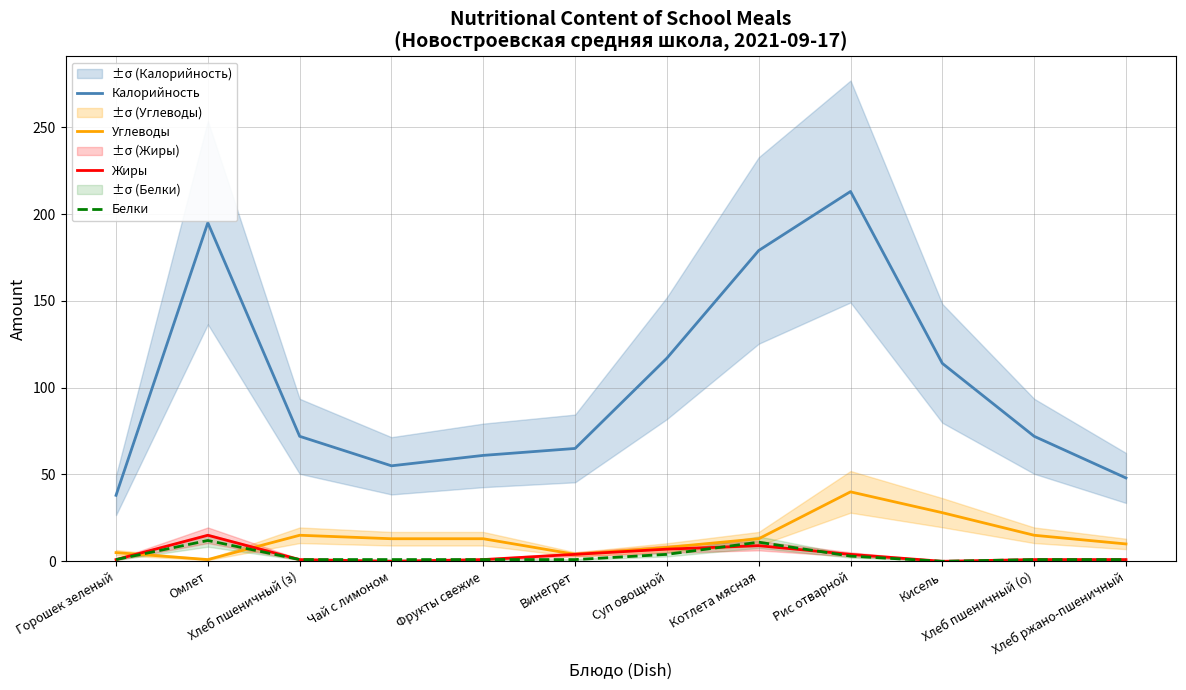

Is it true that Калорийность equals 72 at Хлеб пшеничный (з)?

True